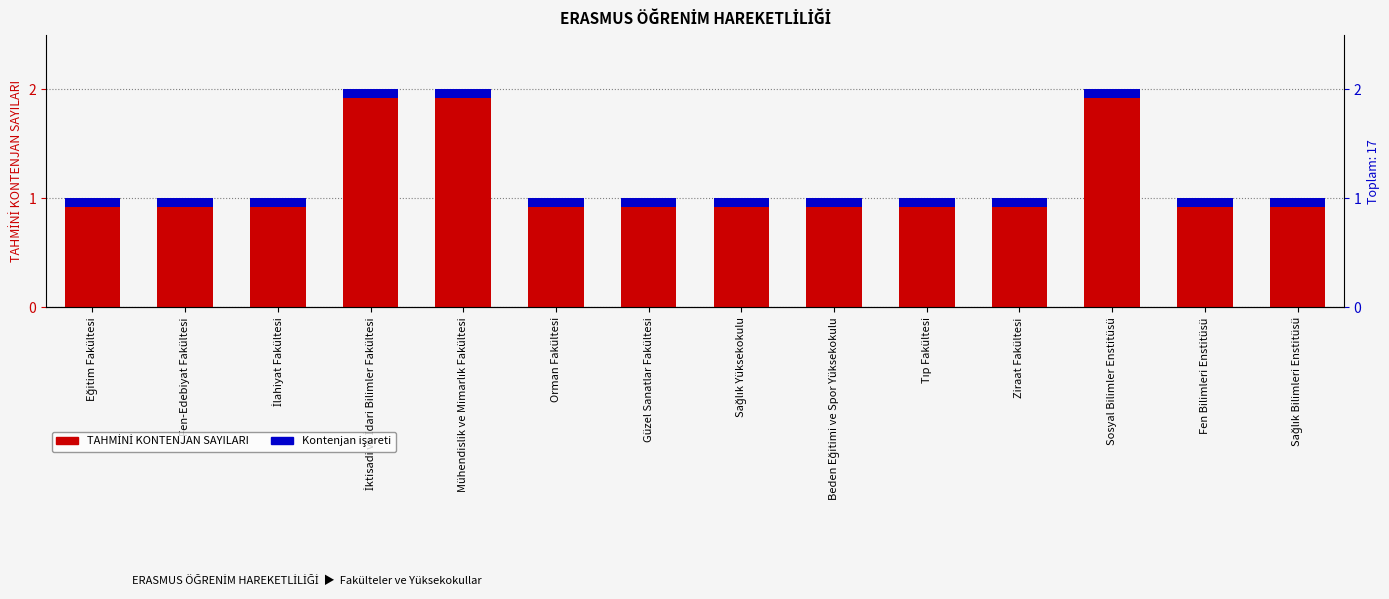

The value at İlahiyat Fakültesi is 1. True or false?

True